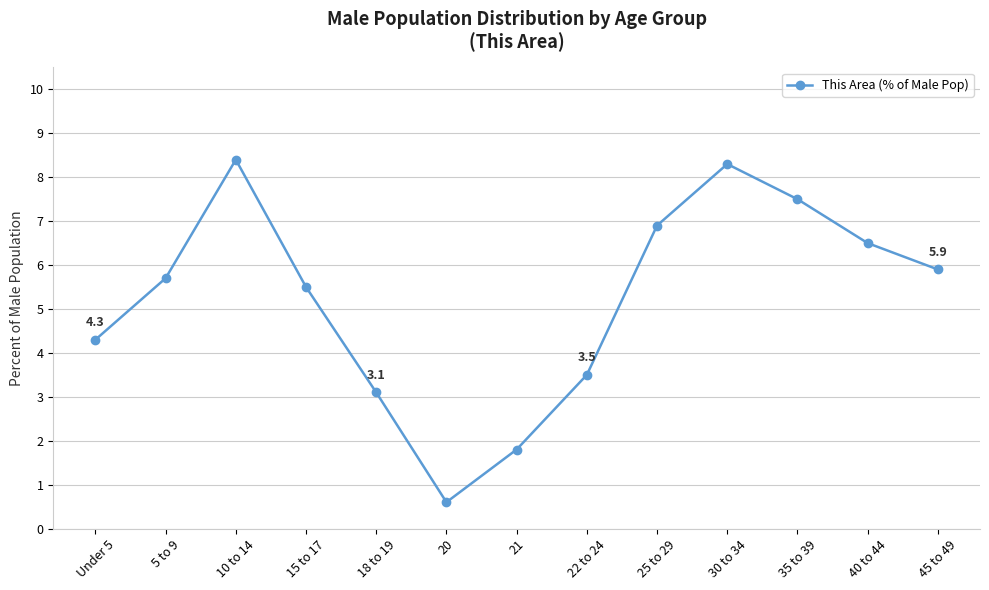

What is the sum of the values at Under 5 and 5 to 9?

10.0